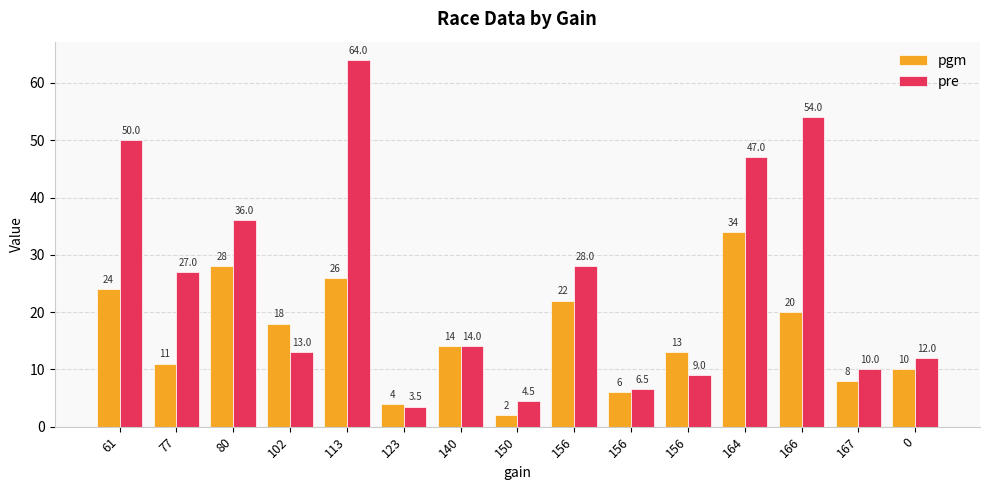

What are all the series names shown in the legend?

pgm, pre